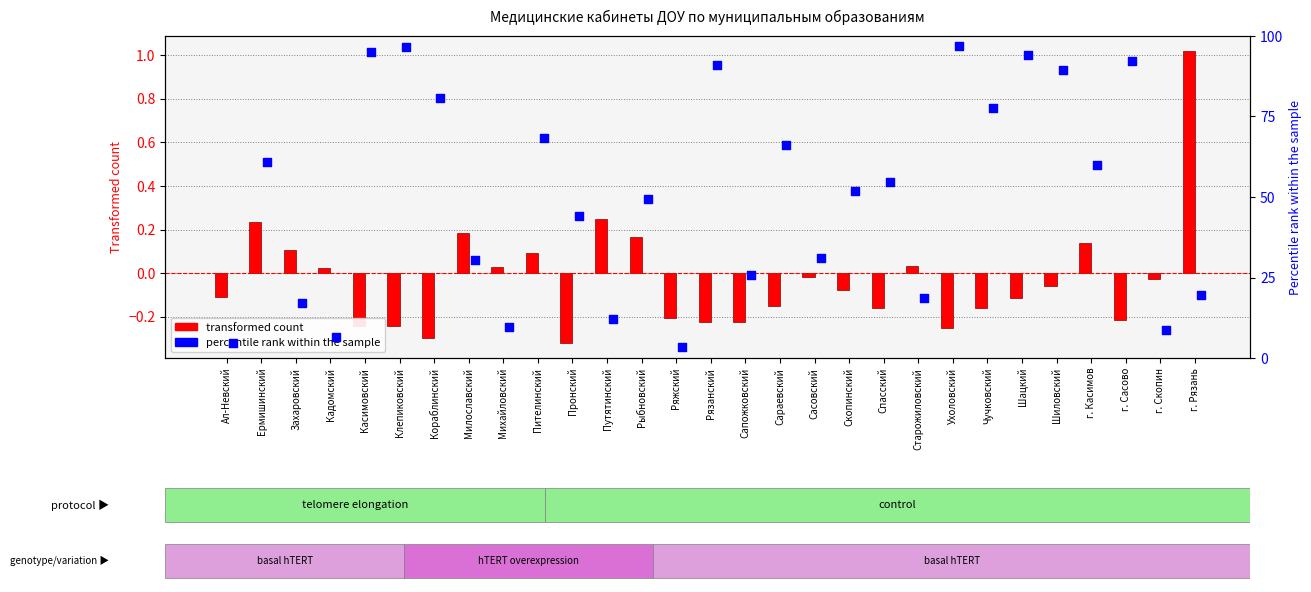

Which series has the largest Y range (max minus min)?

Количество медработников в штате